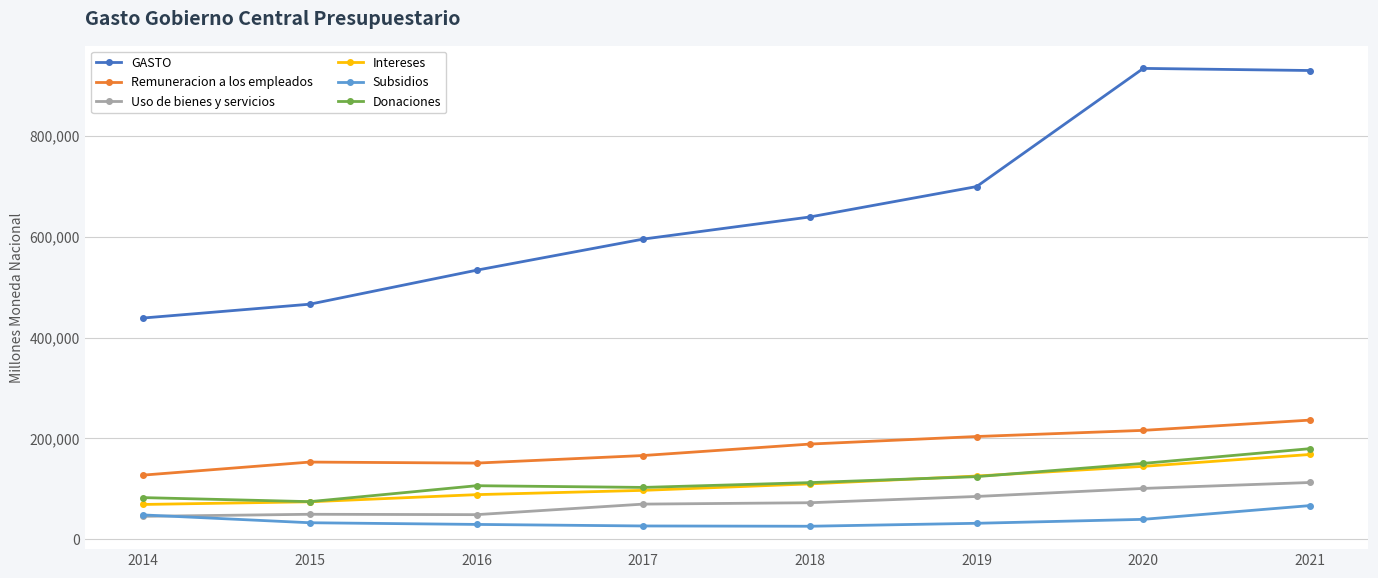

True or false: GASTO and Donaciones cross at least once.

False